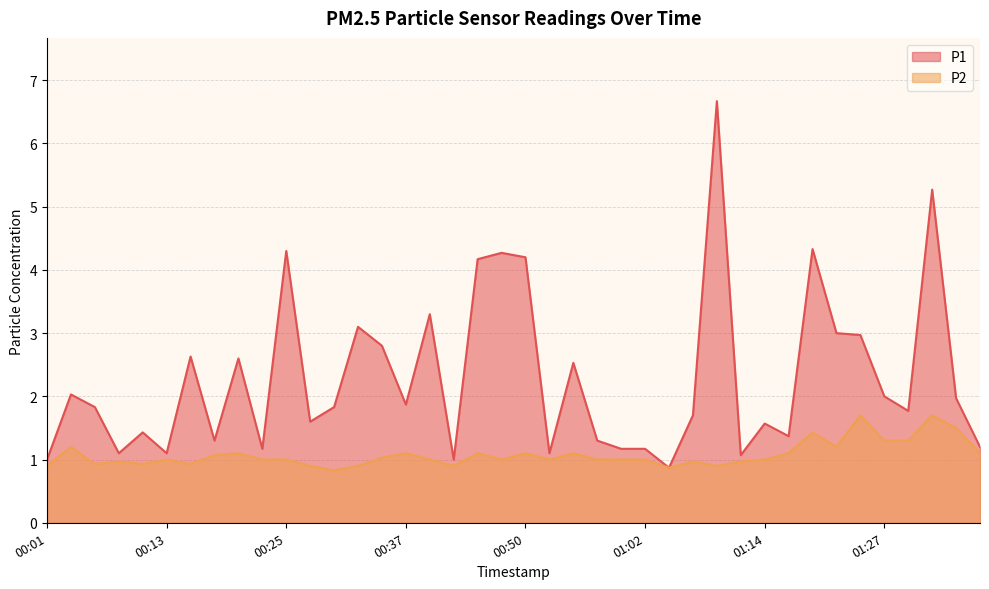

Reading right to left, extract all data points from this chart.

P1: 1.2	2.0	5.3	1.8	2.0	3.0	3.0	4.3	1.4	1.6	1.1	6.7	1.7	0.9	1.2	1.2	1.3	2.5	1.1	4.2	4.3	4.2	1.0	3.3	1.9	2.8	3.1	1.8	1.6	4.3	1.2	2.6	1.3	2.6	1.1	1.4	1.1	1.8	2.0	1.0
P2: 1.1	1.5	1.7	1.3	1.3	1.7	1.2	1.4	1.1	1.0	1.0	0.9	1.0	0.9	1.0	1.0	1.0	1.1	1.0	1.1	1.0	1.1	0.9	1.0	1.1	1.0	0.9	0.8	0.9	1.0	1.0	1.1	1.1	0.9	1.0	0.9	1.0	0.9	1.2	0.9